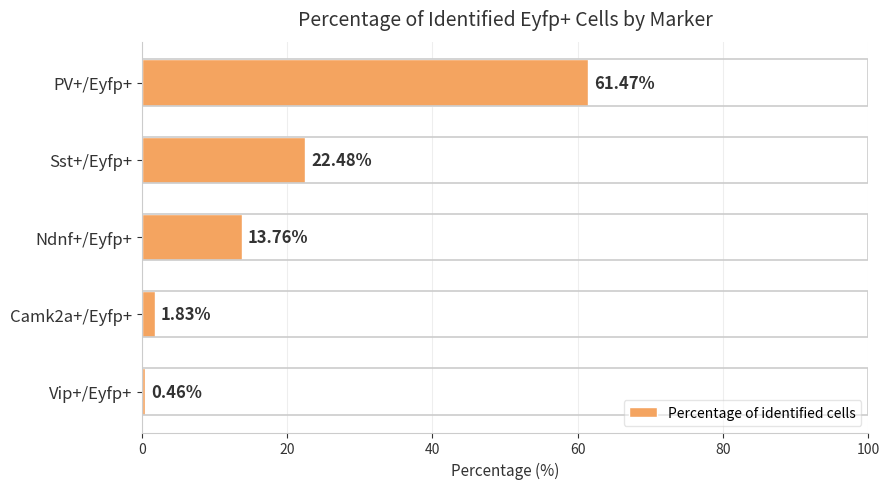

Count the number of categories in the chart.

5